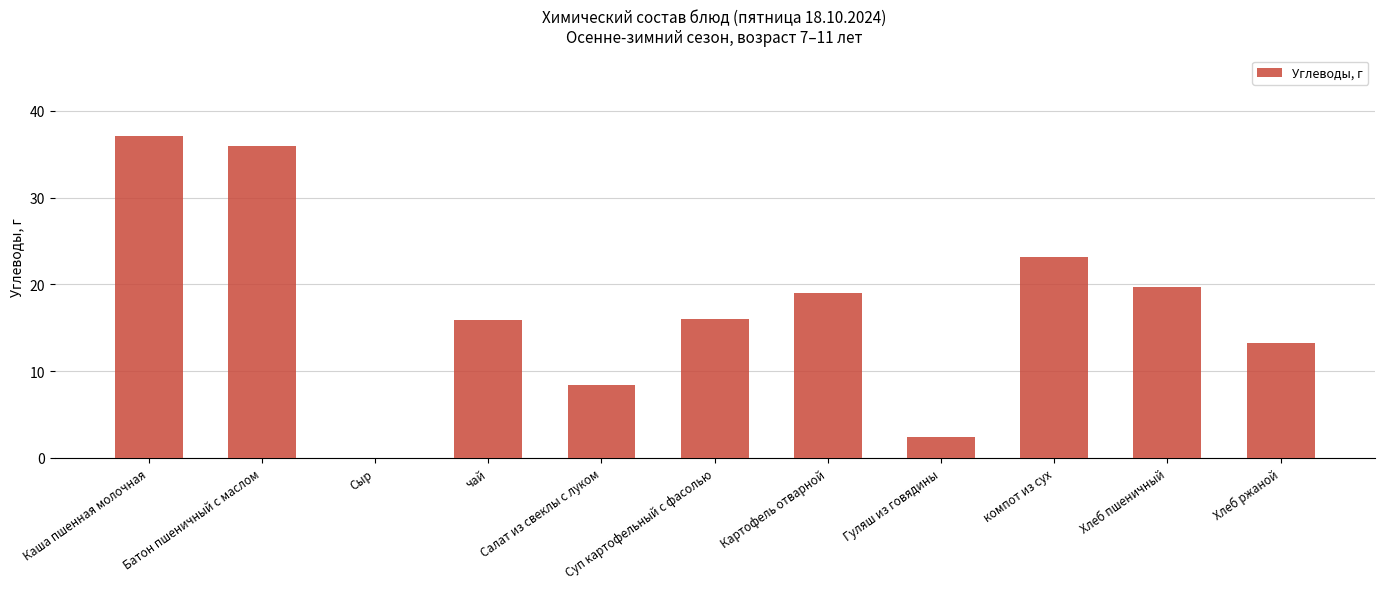

How many values are above zero?

10